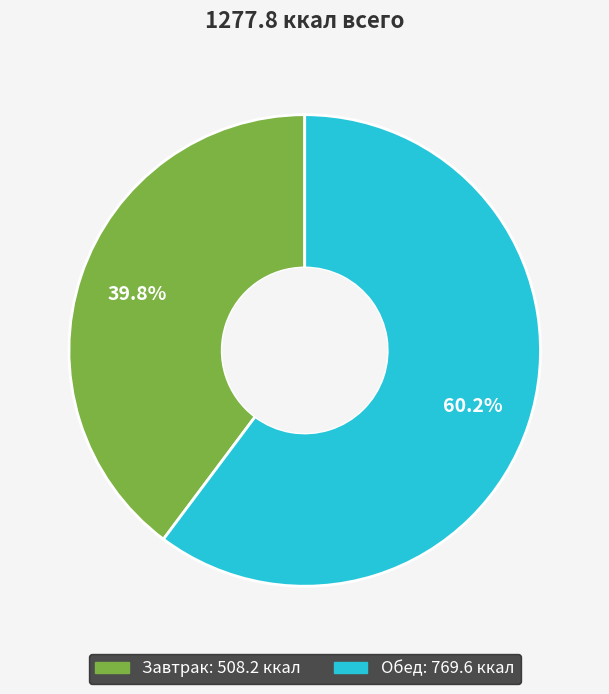

Which category accounts for the majority?

Обед